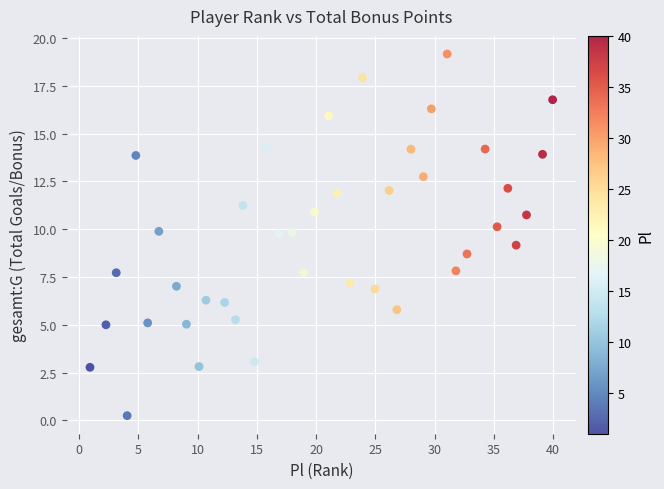

What is the range of Y values (max minus min)?

18.9